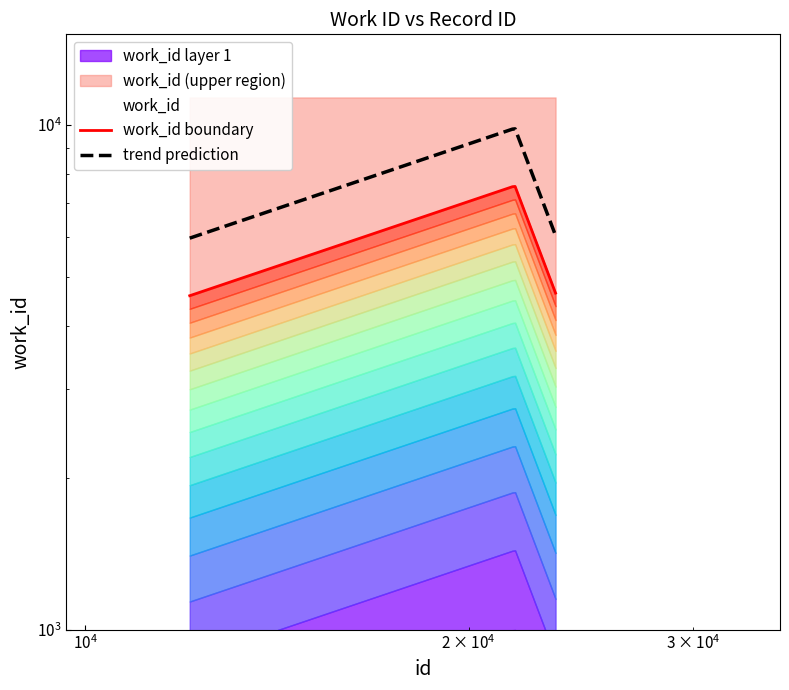

True or false: trend prediction and work_id boundary cross at least once.

False